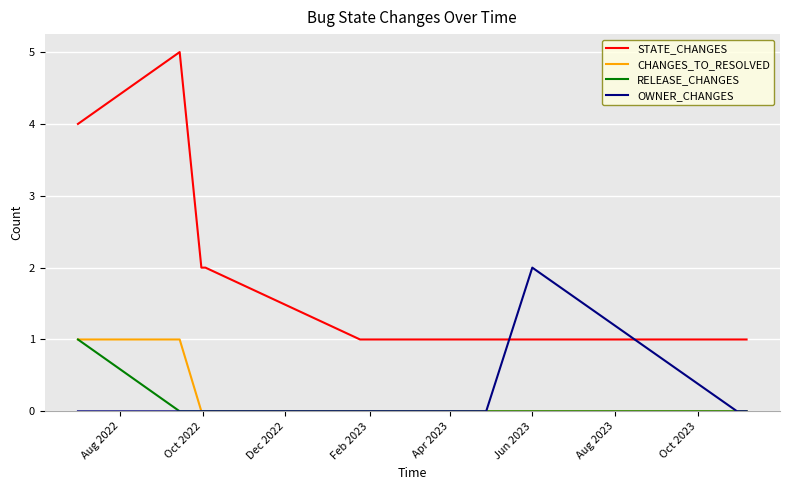

Which series has the largest range (max minus min)?

STATE_CHANGES